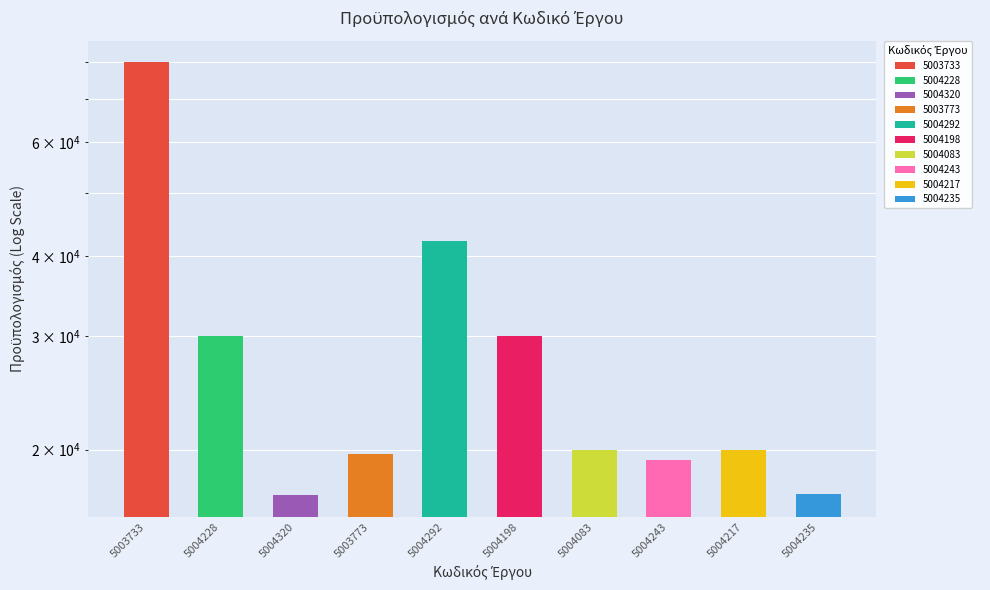

What is the difference between the maximum and minimum values?

62830.0